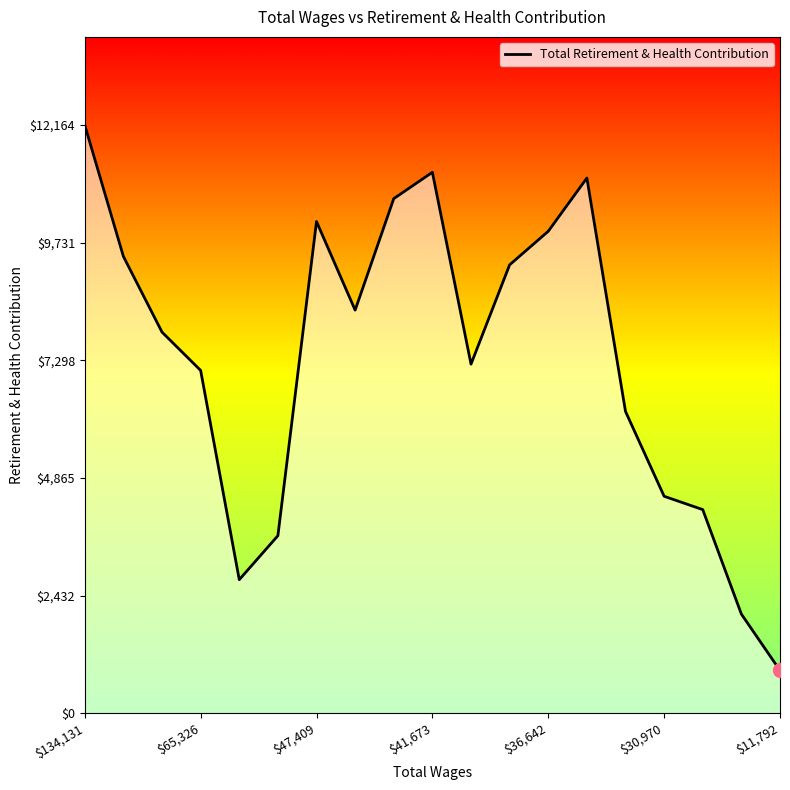

How many lines are shown in the chart?

1